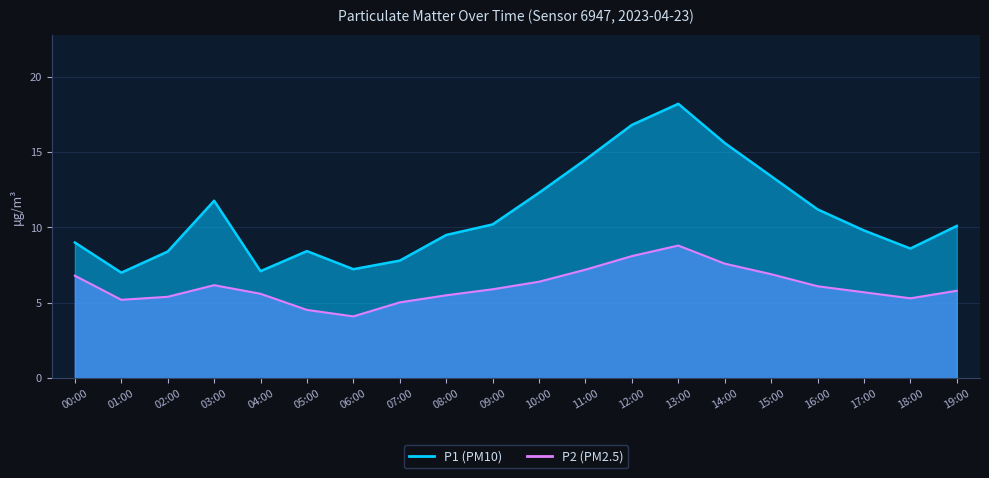

What is the difference between the maximum and second lowest values in the P2 series?

4.3